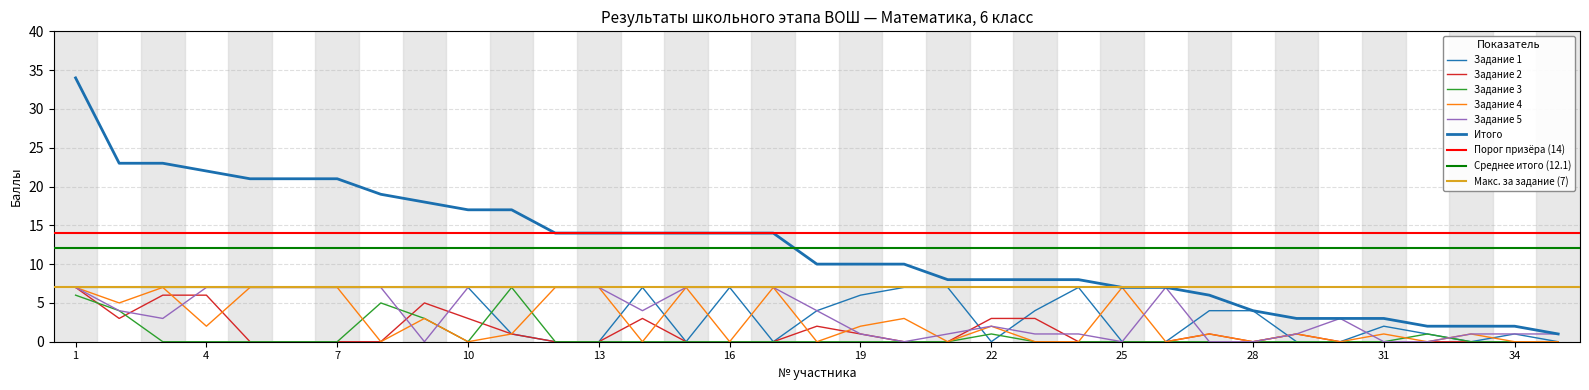

The Задание 1 series shows 1 at 11. True or false?

True